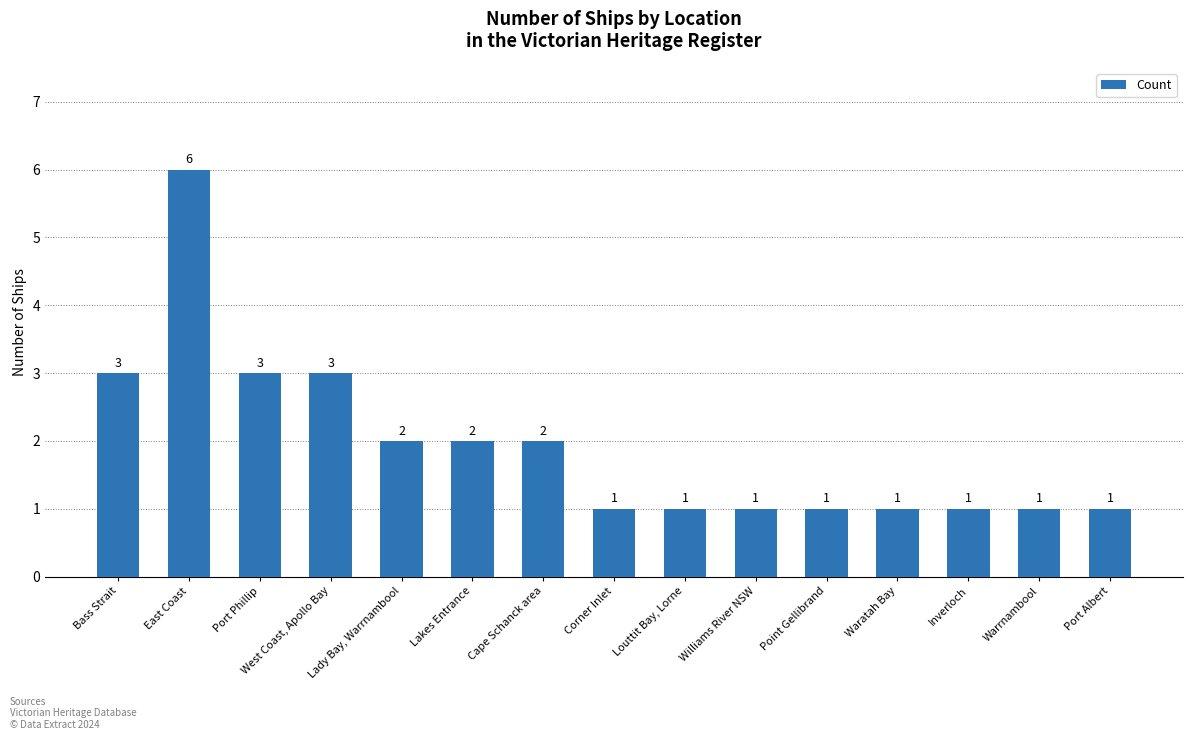

How many bars are there in total?

15